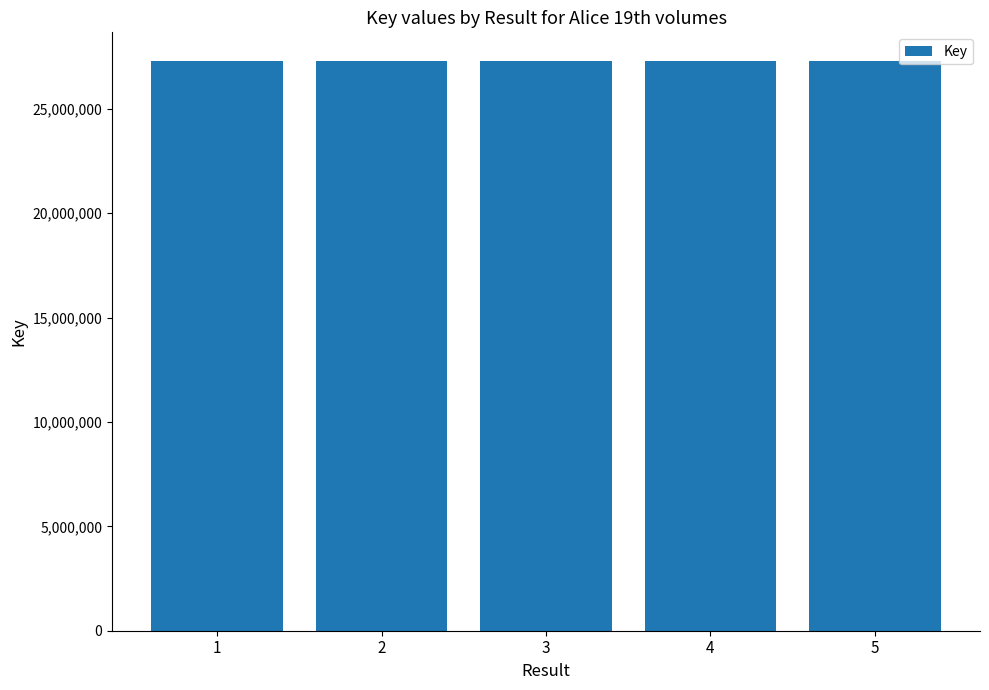

What is the approximate value at 1?

27298420